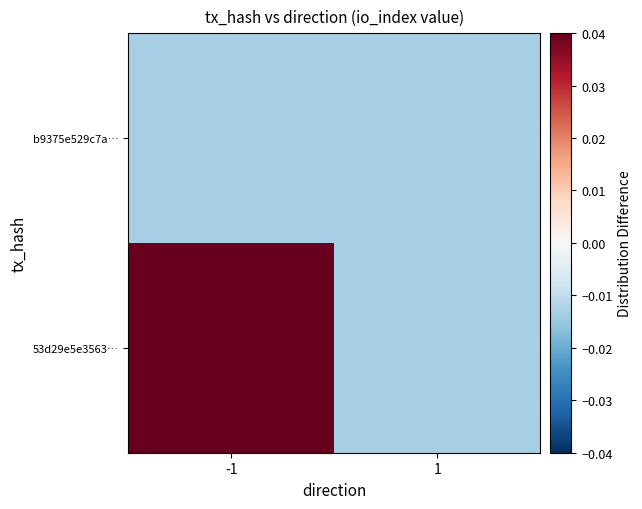

Between 1 and -1, which is larger?

-1